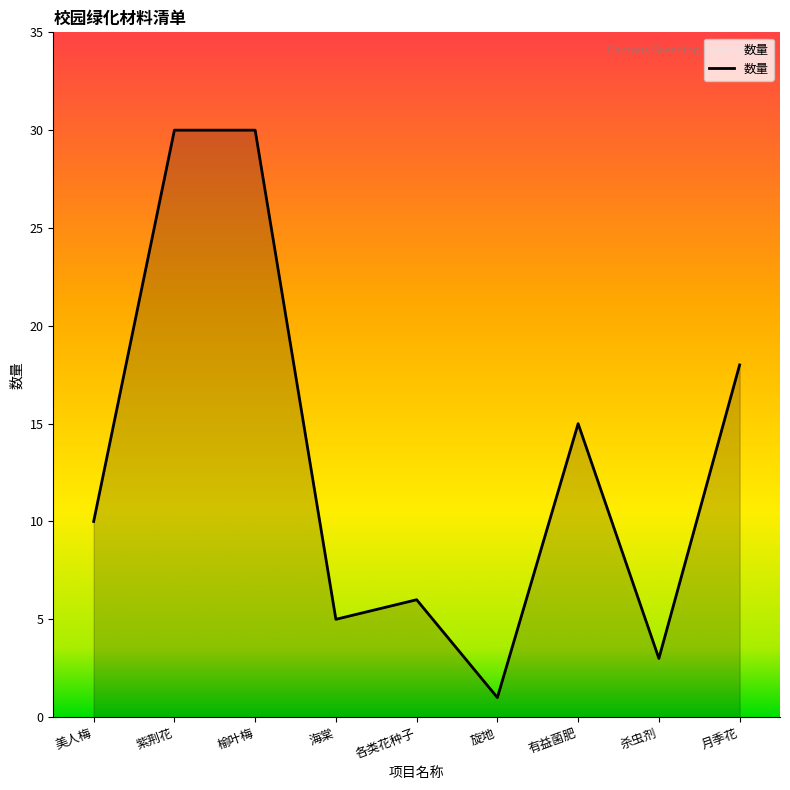

What is the change in value from 美人梅 to 紫荆花?

+20